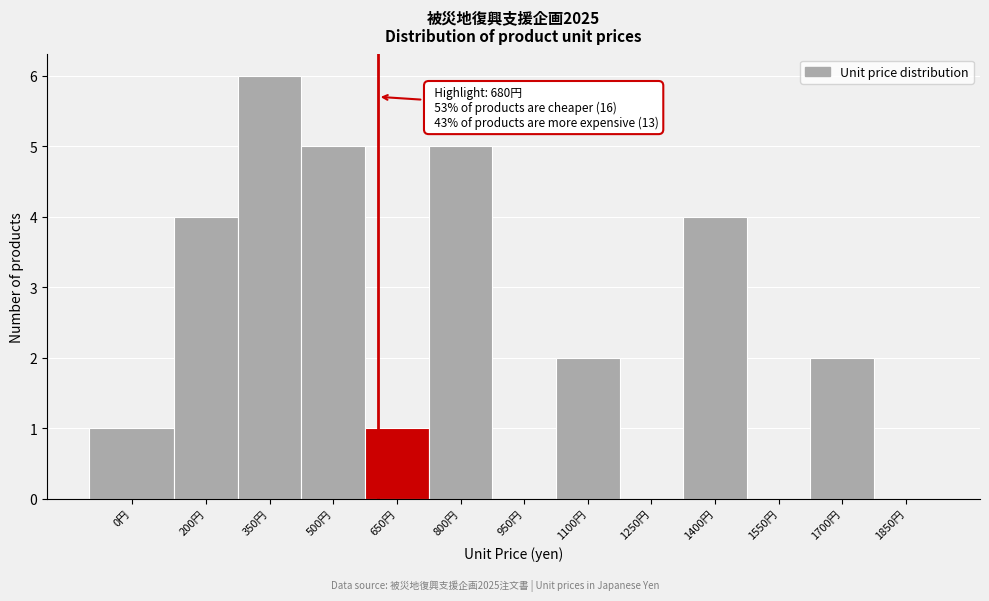

Reading left to right, extract all data points from this chart.

0円=1	200円=4	350円=6	500円=5	650円=1	800円=5	950円=0	1100円=2	1250円=0	1400円=4	1550円=0	1700円=2	1850円=0